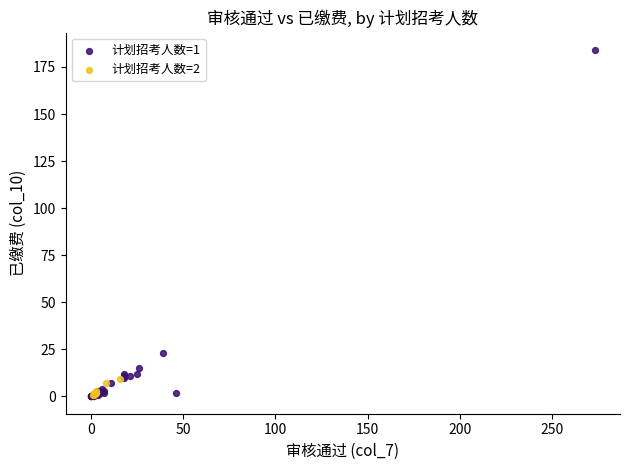

Which series contains the highest Y value?

计划招考人数=1